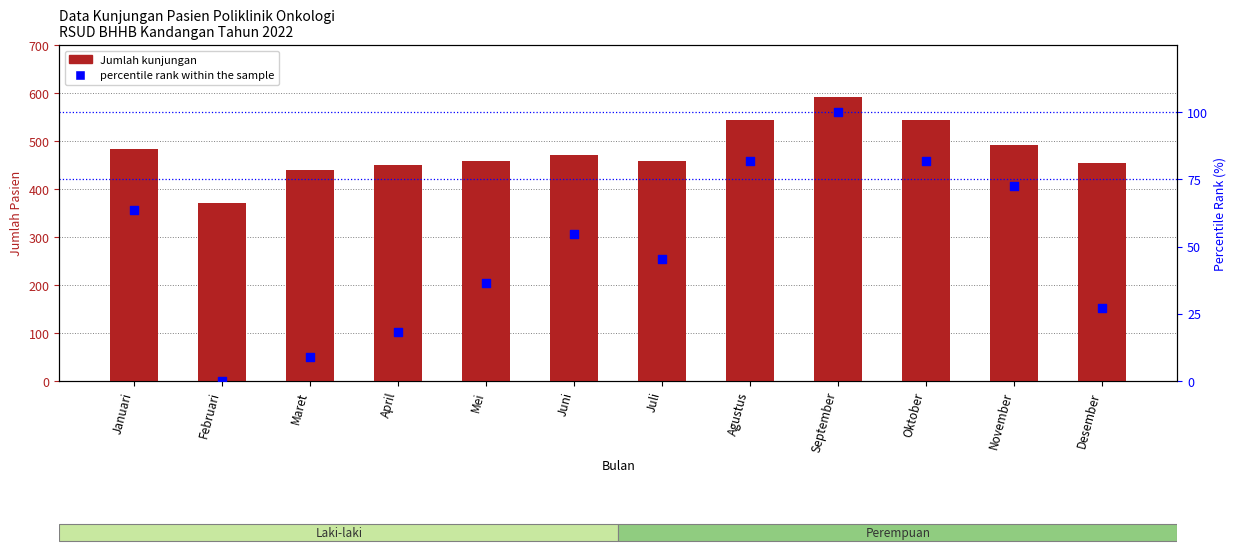

Which series has the largest total across all categories?

Jumlah kunjungan